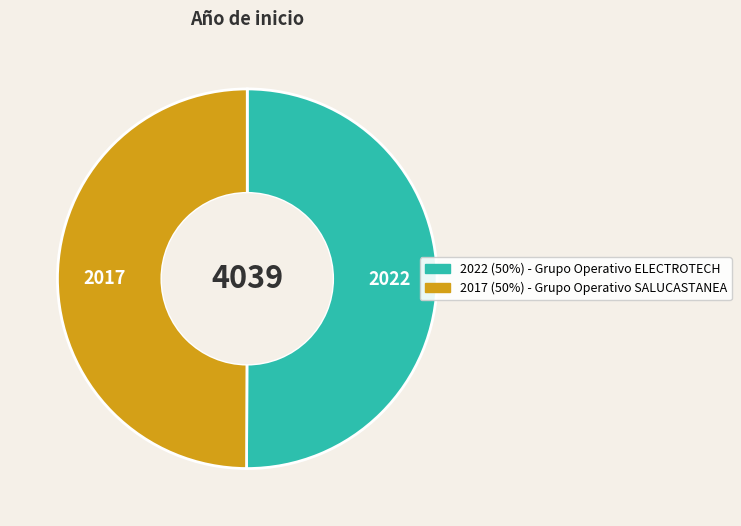

How many slices are in this pie chart?

2